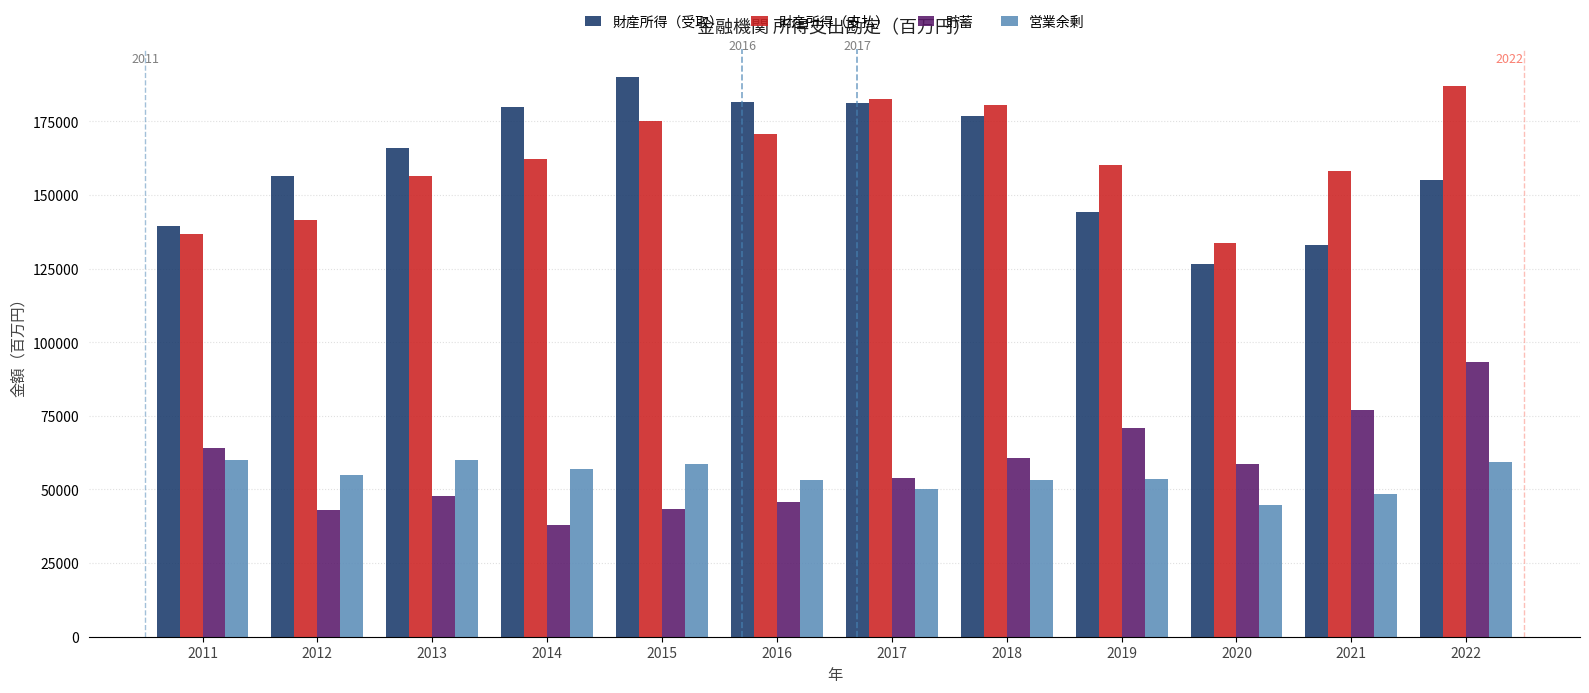

Read the 財産所得（受取） value at 2012.

156596